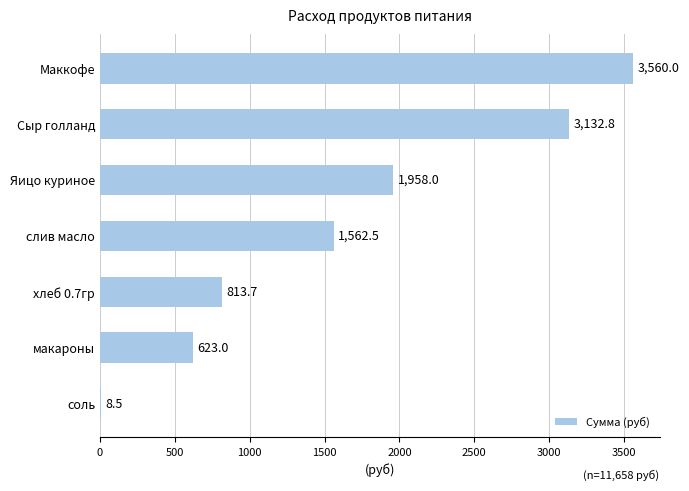

Does the chart contain stacked bars?

No